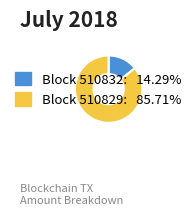

Is there a majority slice in this chart?

Yes